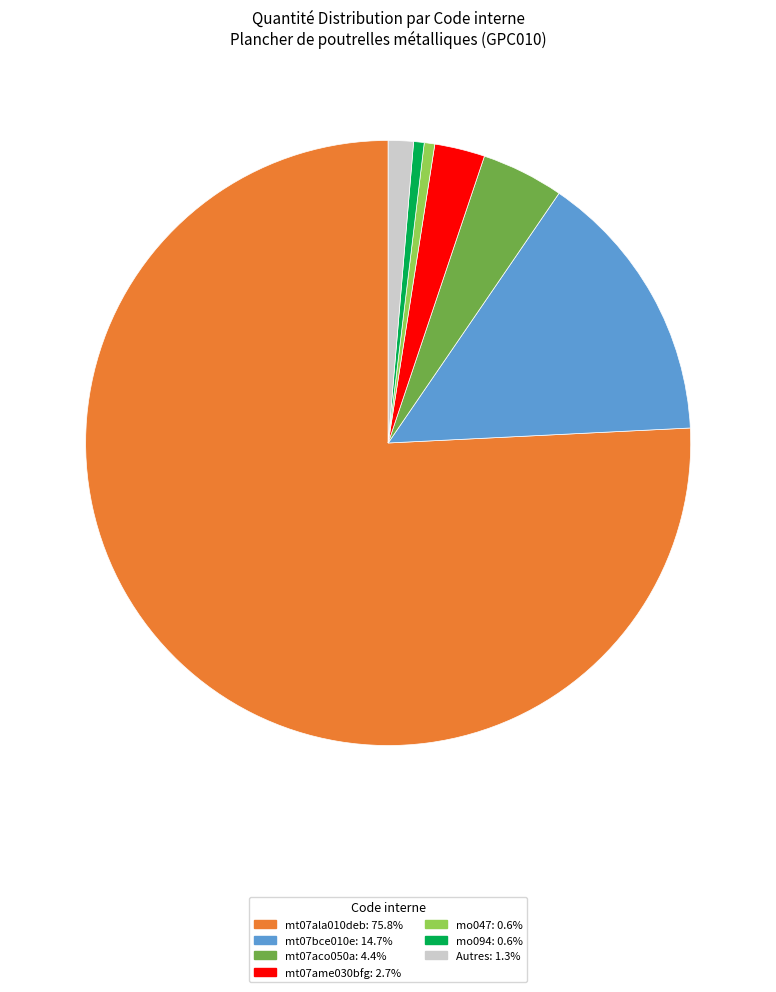

Is there any slice that represents more than half of the pie?

Yes